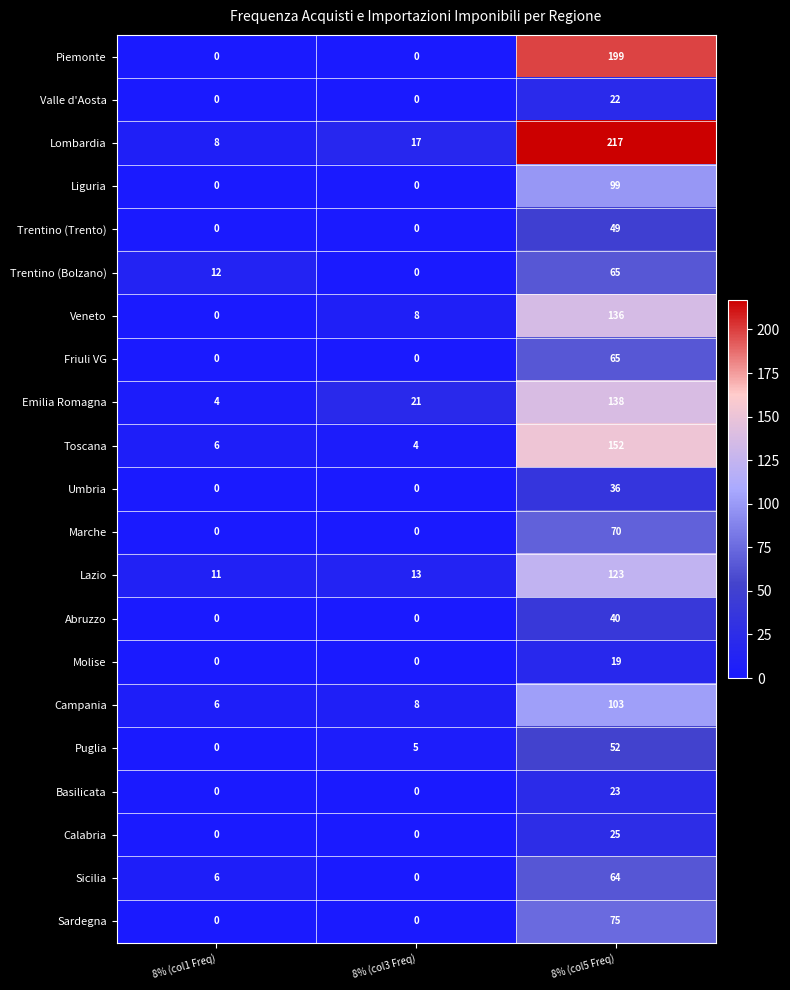

True or false: Veneto has a value of 8 at 8% (col3 Freq).

True